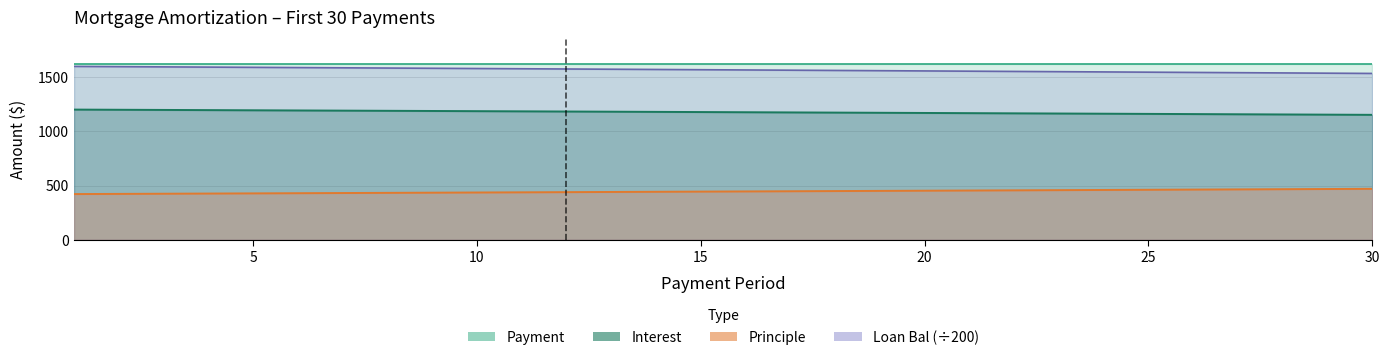

True or false: Interest and Loan Bal intersect in this chart.

False